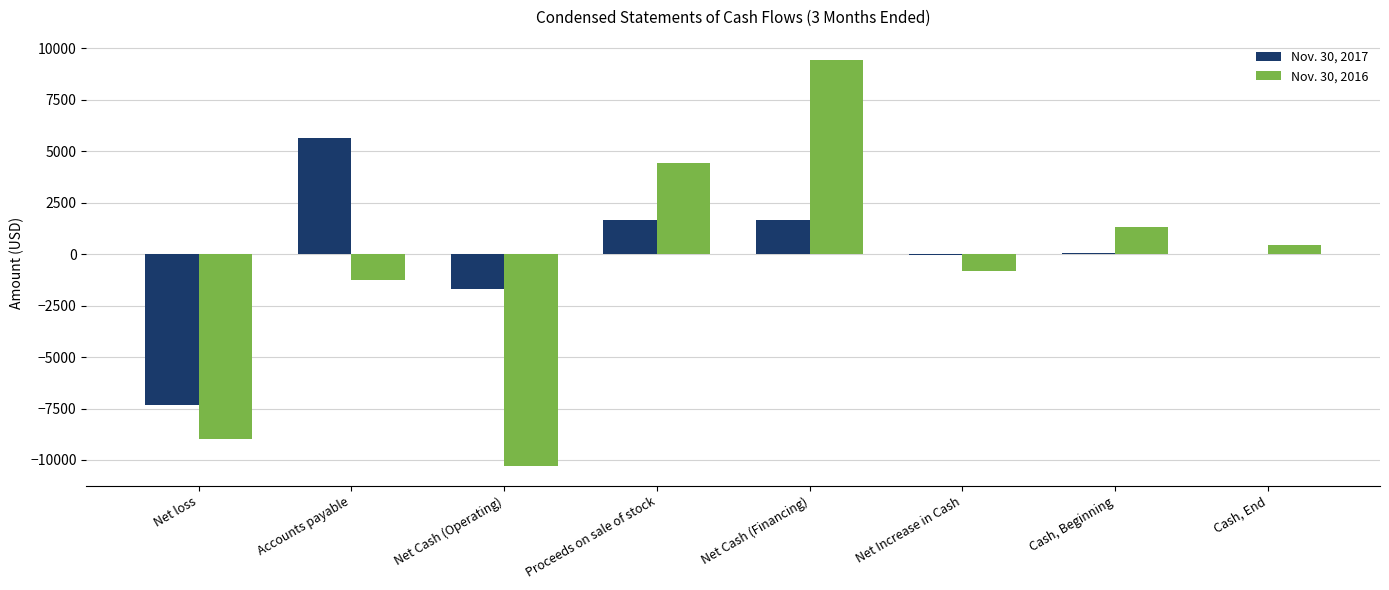

What is the maximum value shown in the chart?

9430